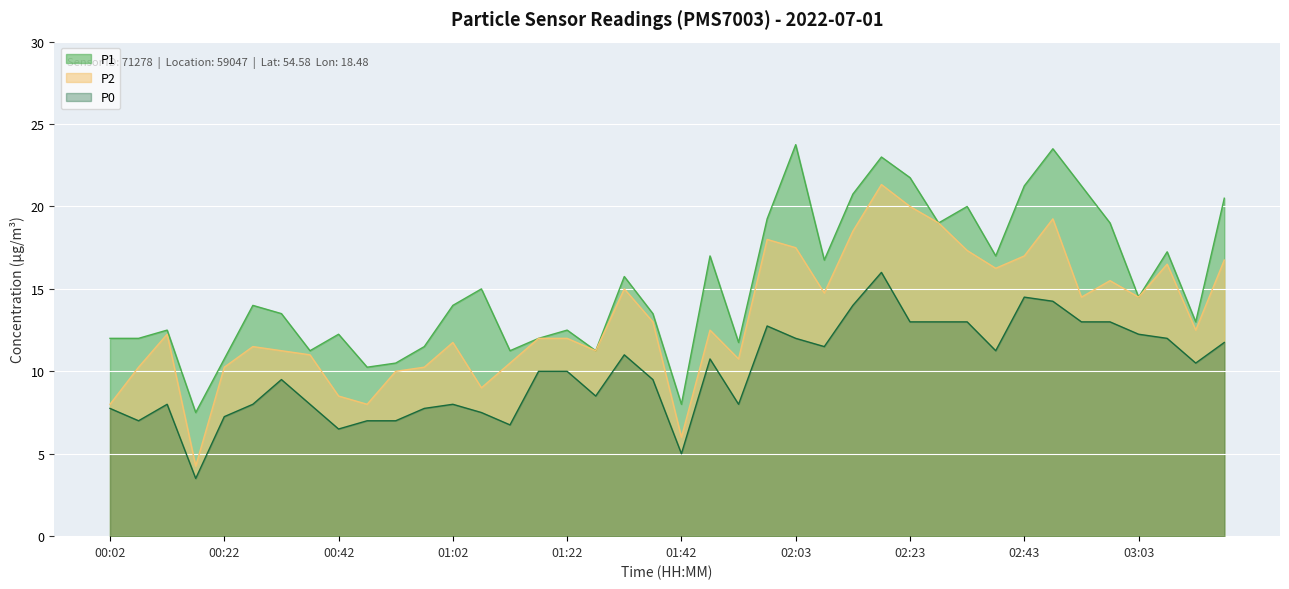

What is the sum of the P0 values at 02:53 and 00:17?

16.5